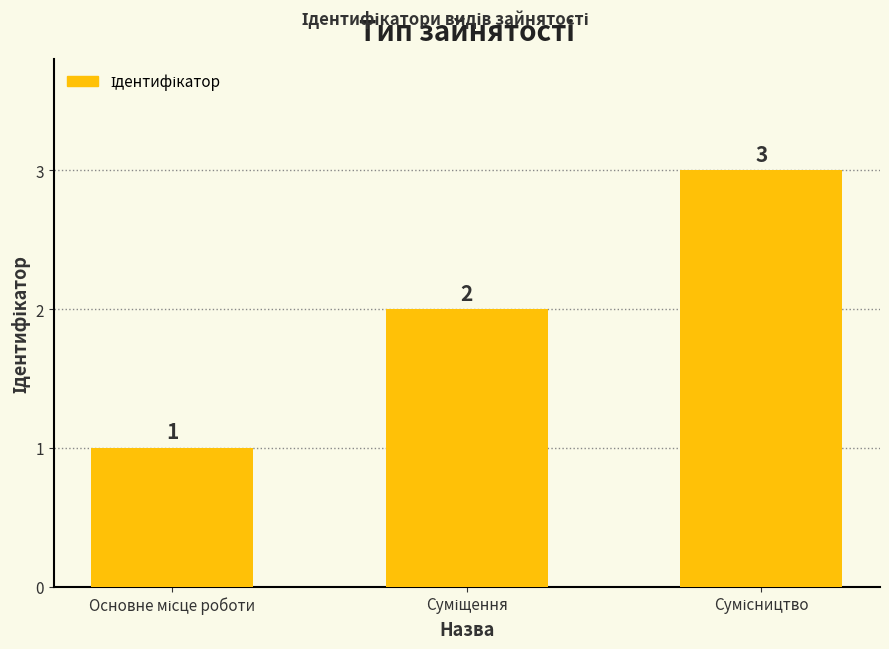

Count the number of categories in the chart.

3